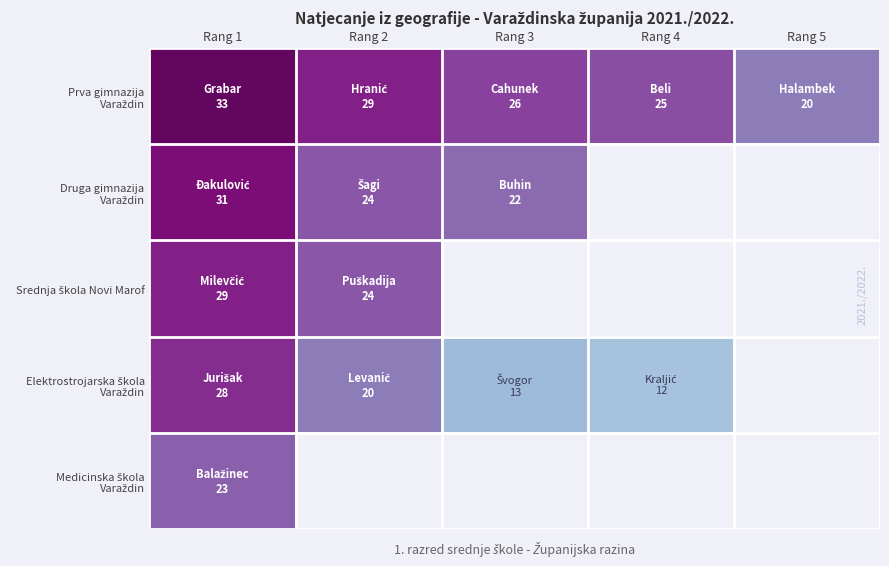

What value does the Prva gimnazija Varaždin series have at Rang 3?

26.0